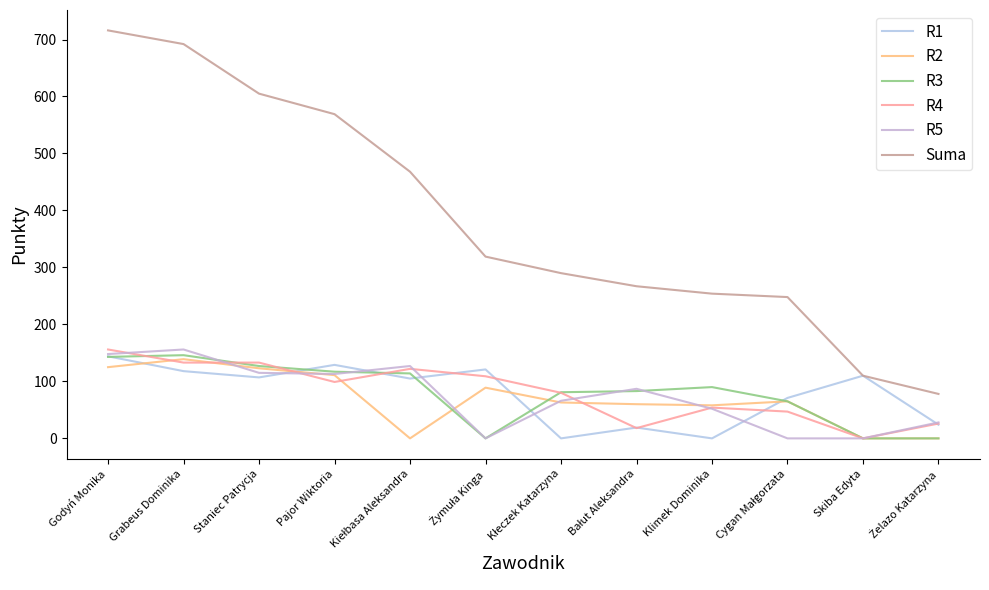

What are all the series names shown in the legend?

R1, R2, R3, R4, R5, Suma